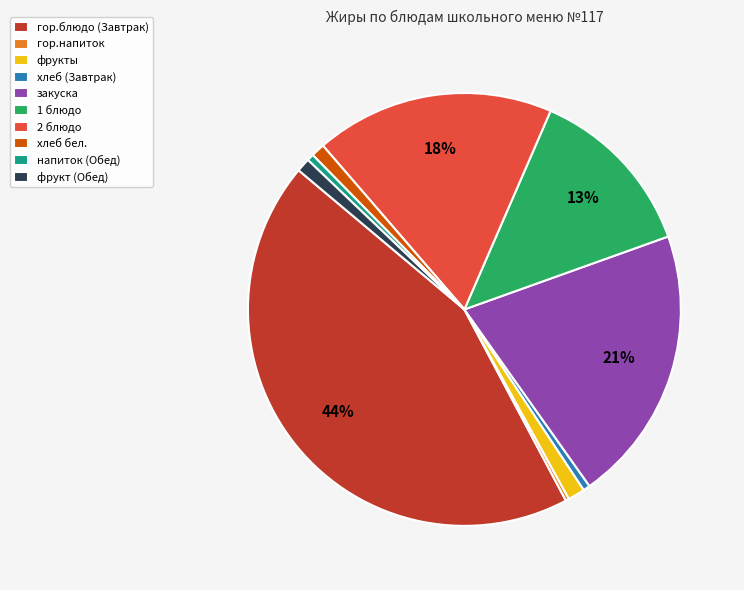

Between 2 блюдо and 1 блюдо, which is larger?

2 блюдо